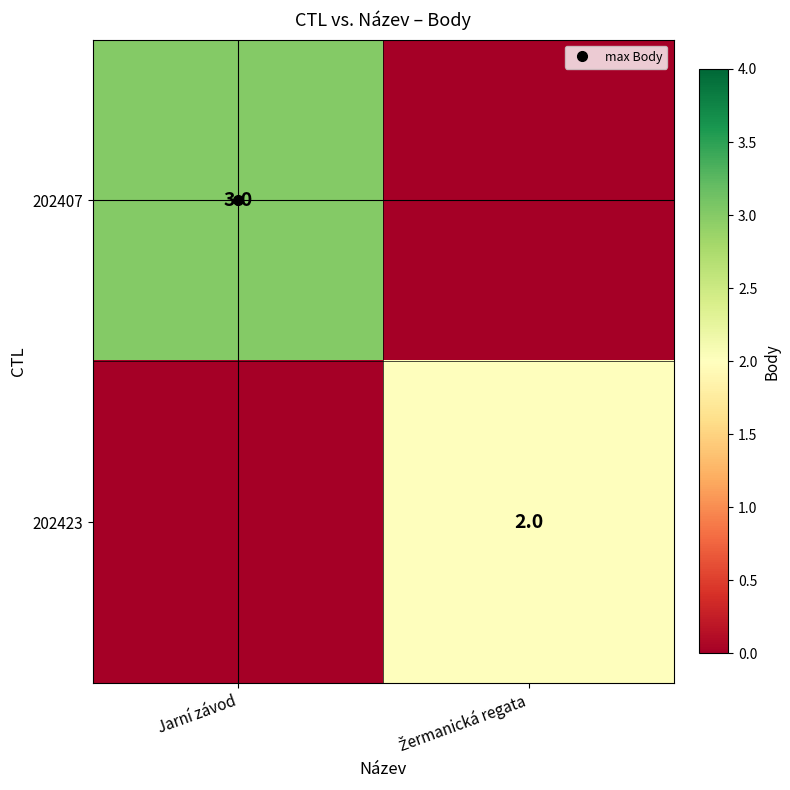

Which has a higher value, Jarní závod or Žermanická regata?

Jarní závod